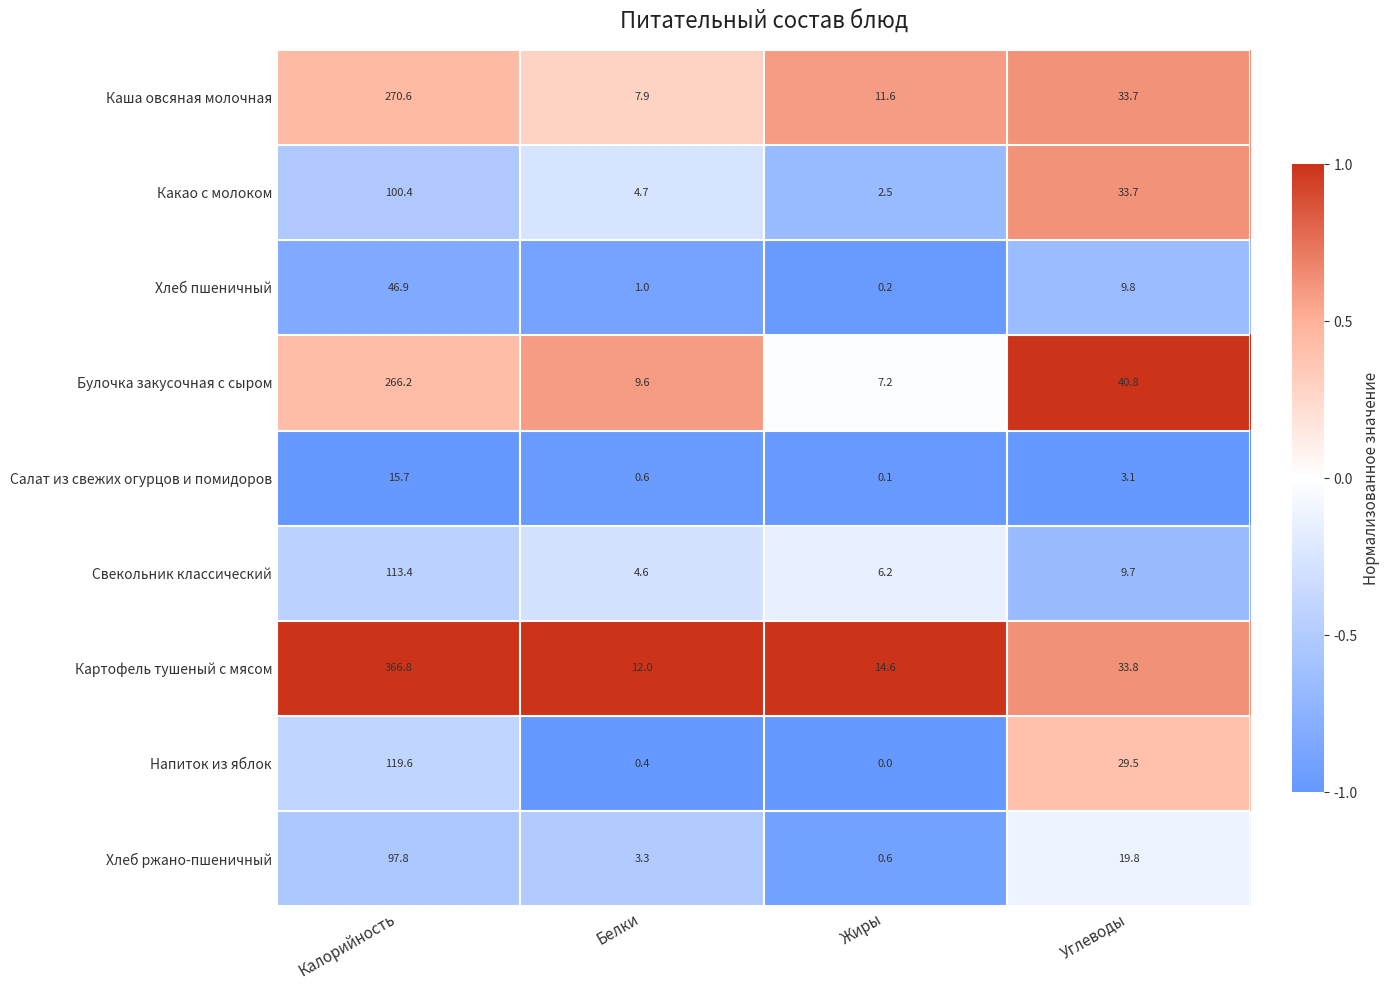

Which series has the widest spread of values?

Картофель тушеный с мясом